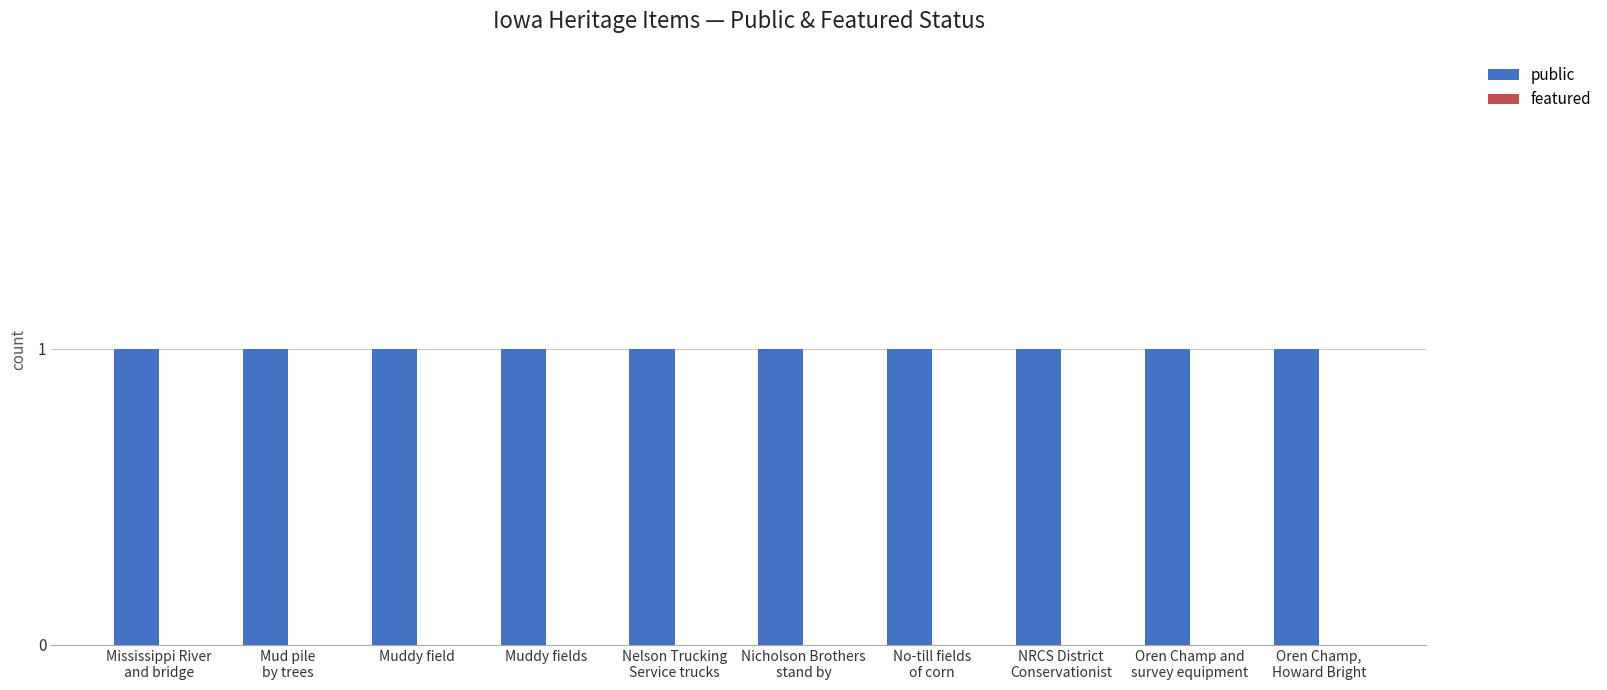

Reading left to right, list all the values displayed in this chart.

public: 1	1	1	1	1	1	1	1	1	1
featured: 0	0	0	0	0	0	0	0	0	0